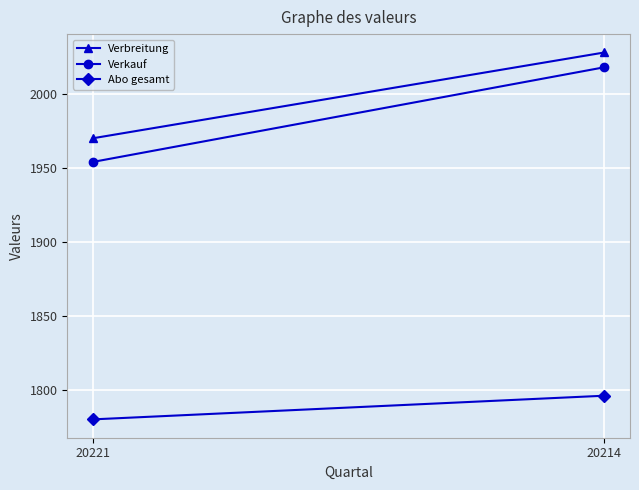

What is the sum of all Abo gesamt values?

3576